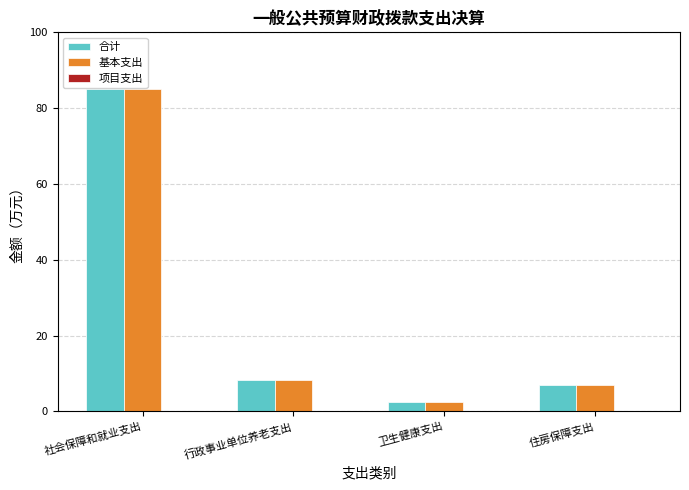

What position from the left is 行政事业单位养老支出?

2